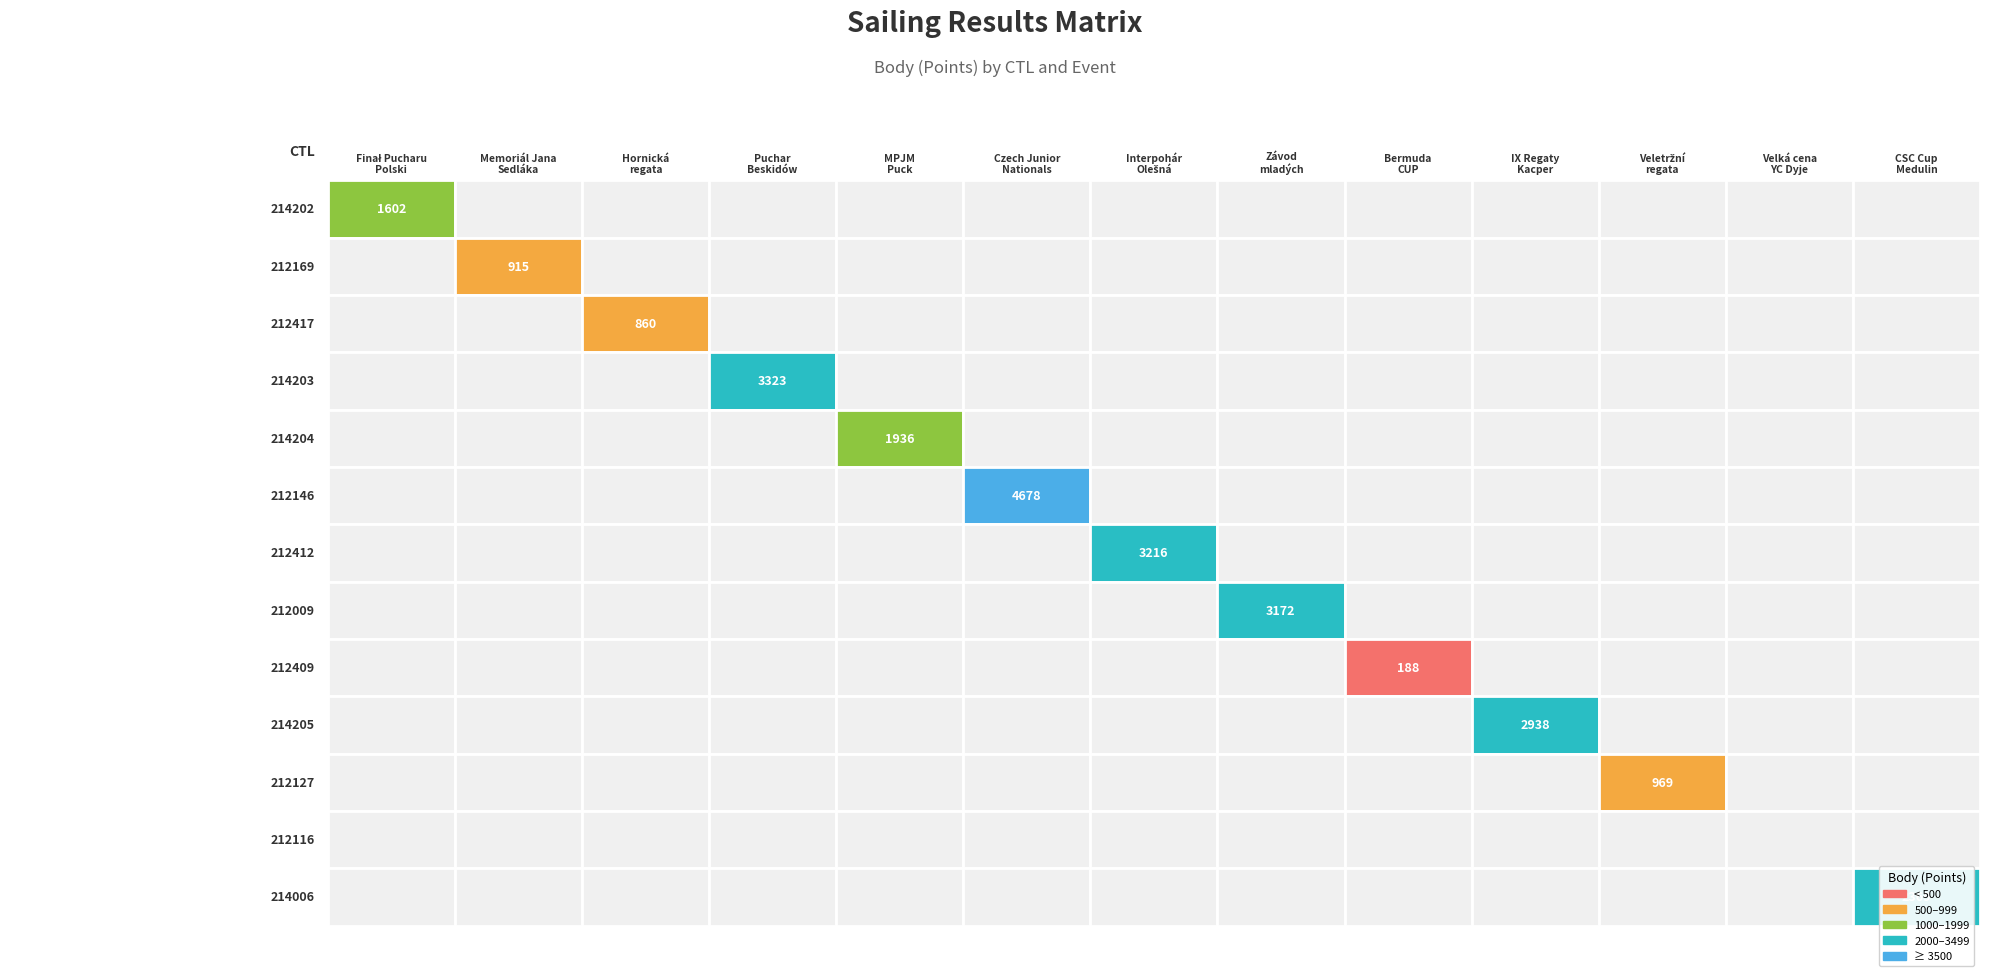

What is the approximate value of 212417 at 2?

860